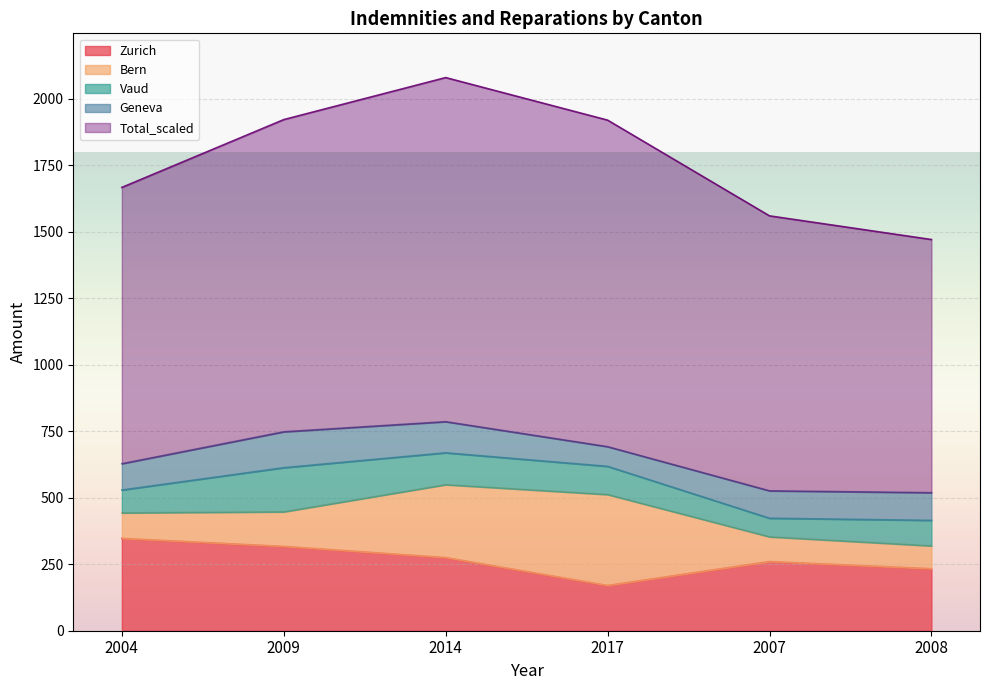

What is the difference between the maximum and minimum values in the Bern series?

256